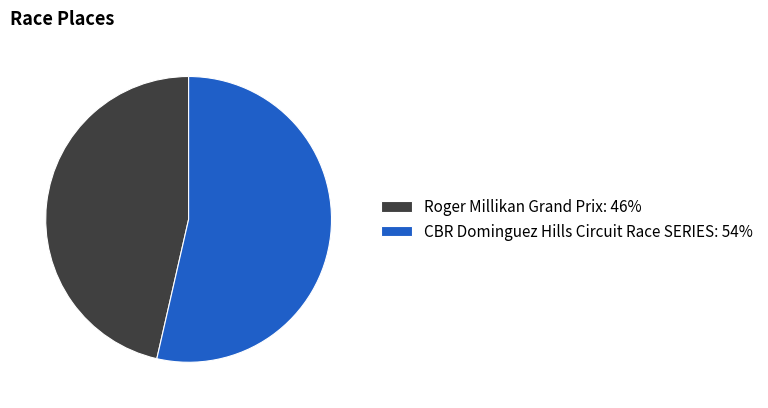

Between Roger Millikan Grand Prix: 46% and CBR Dominguez Hills Circuit Race SERIES: 54%, which is larger?

CBR Dominguez Hills Circuit Race SERIES: 54%